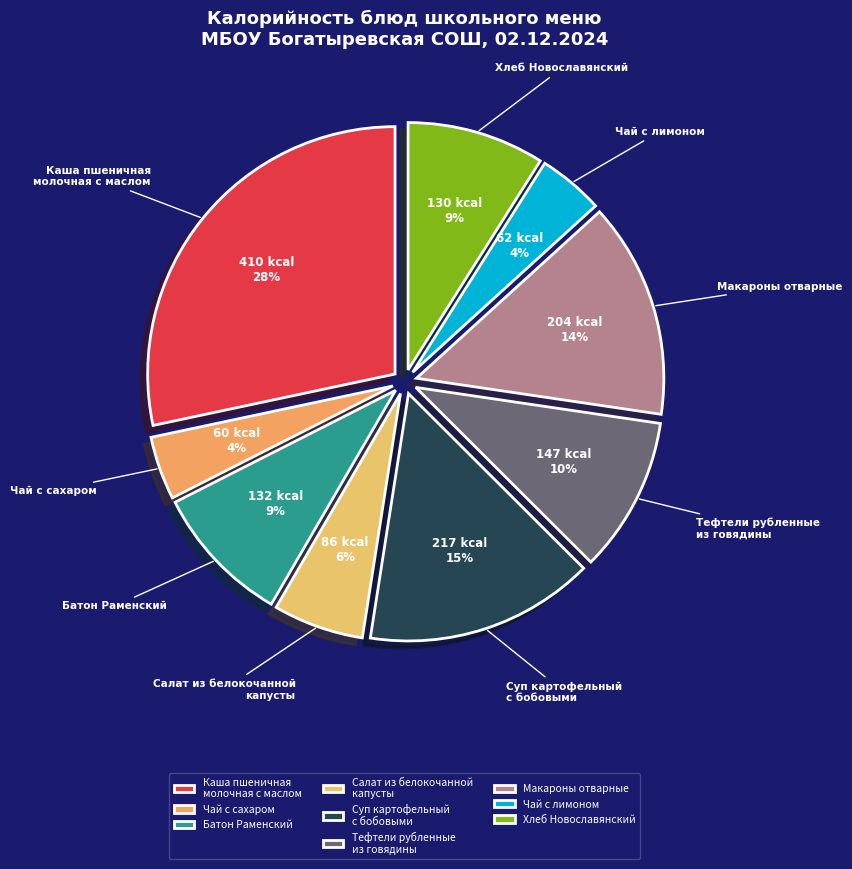

To the nearest percent, what is the difference between the largest and smallest slice percentages?

24%